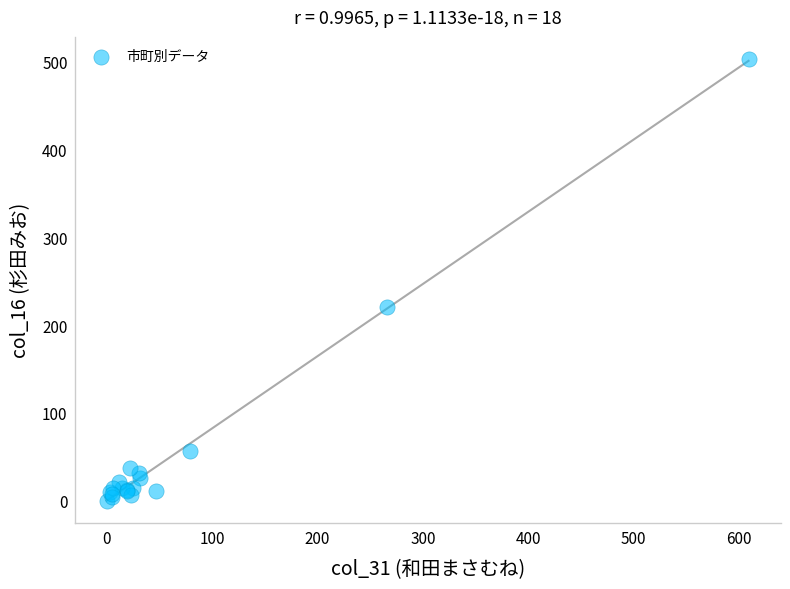

What Y value in the scatter plot is closest to 251?

221